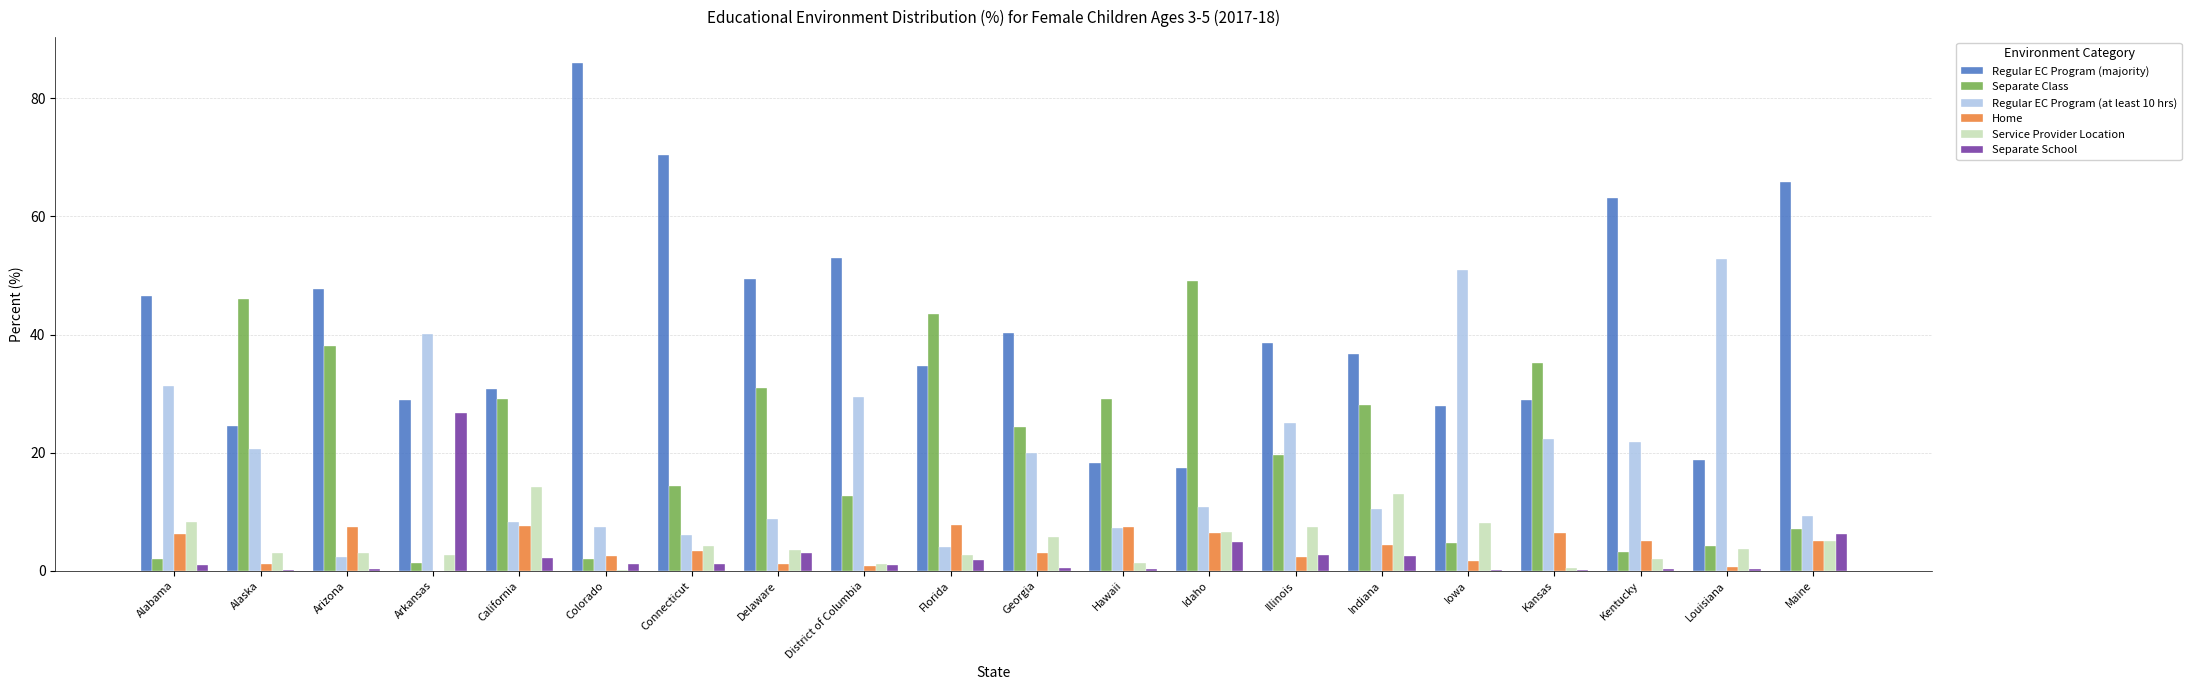

Between Hawaii and Indiana, which series saw the biggest shift?

Regular EC Program (majority)